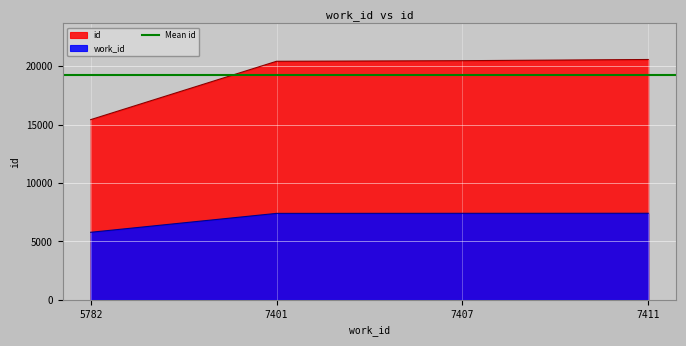

What is the sum of all id values?

76907